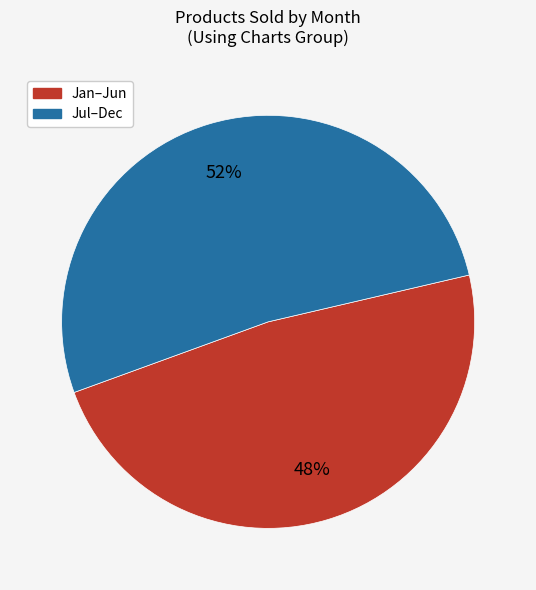

To the nearest percent, what is the average slice percentage?

50%